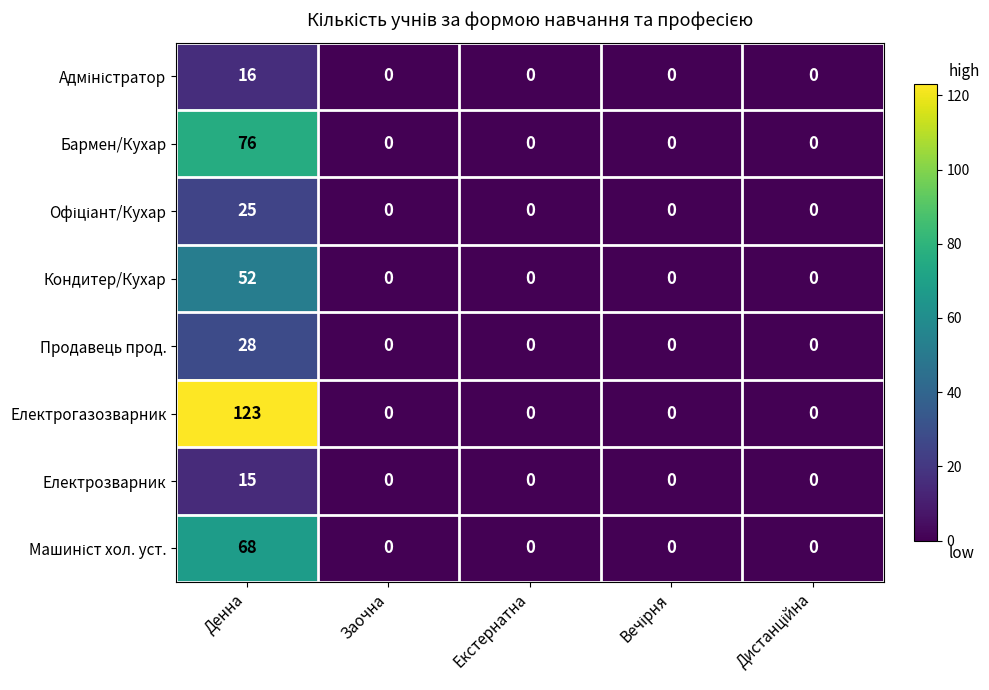

Is it true that Електрогазозварник equals 123 at Денна?

True